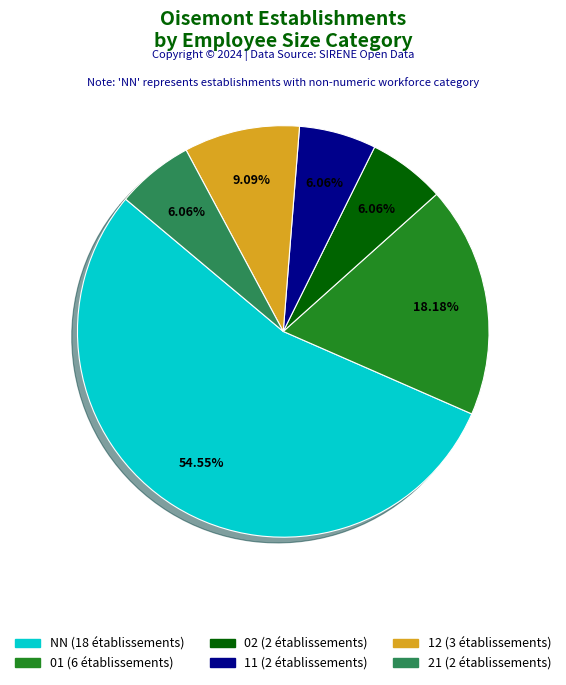

Which category has the biggest portion of the pie?

NN